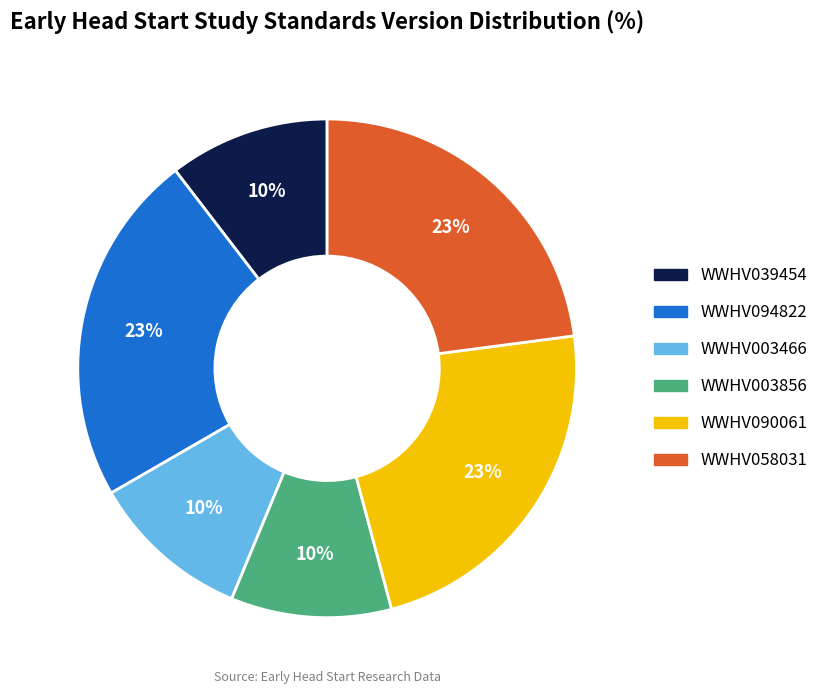

Which has a higher value, WWHV039454 or WWHV058031?

WWHV058031